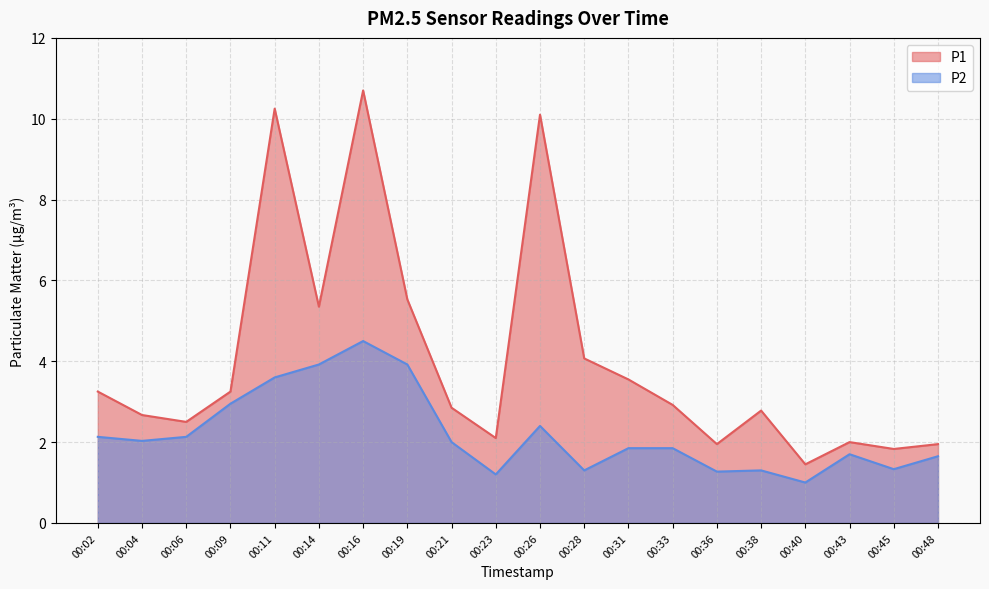

What are all the series names shown in the legend?

P1, P2